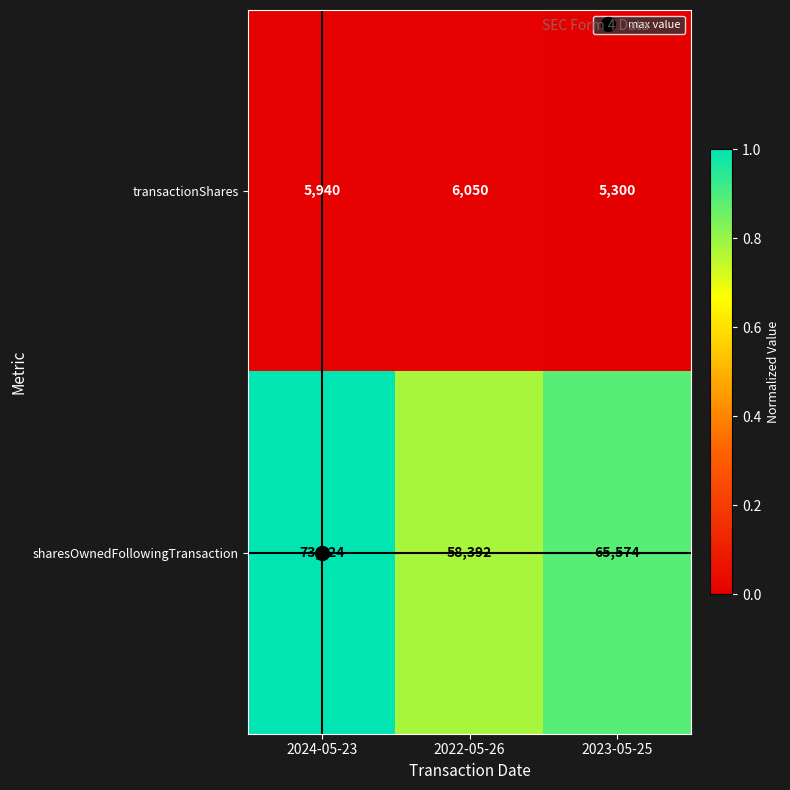

What is the difference between the highest and lowest values at 2023-05-25?

60274